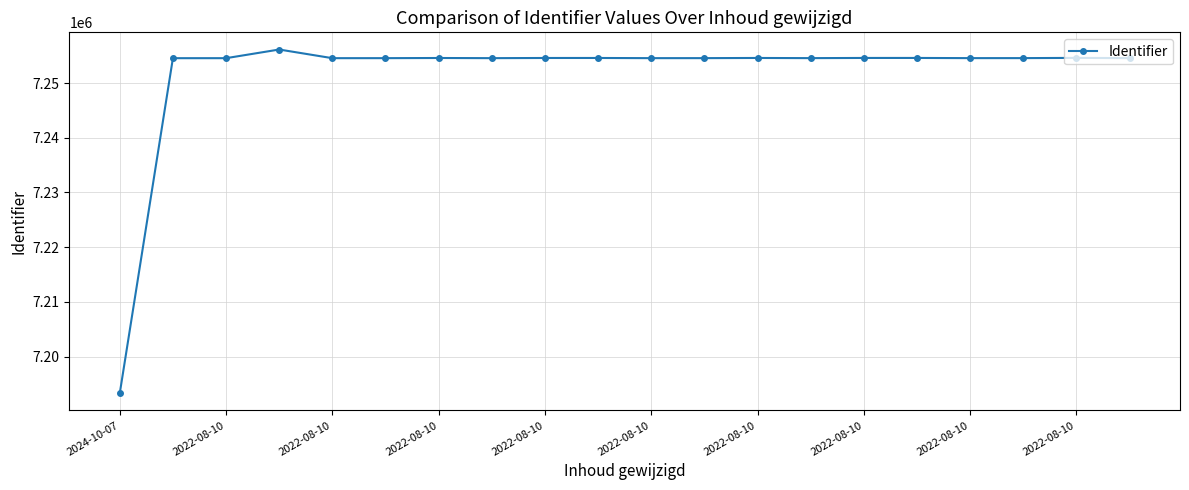

What is the value of the 14th point from the left?

7254561